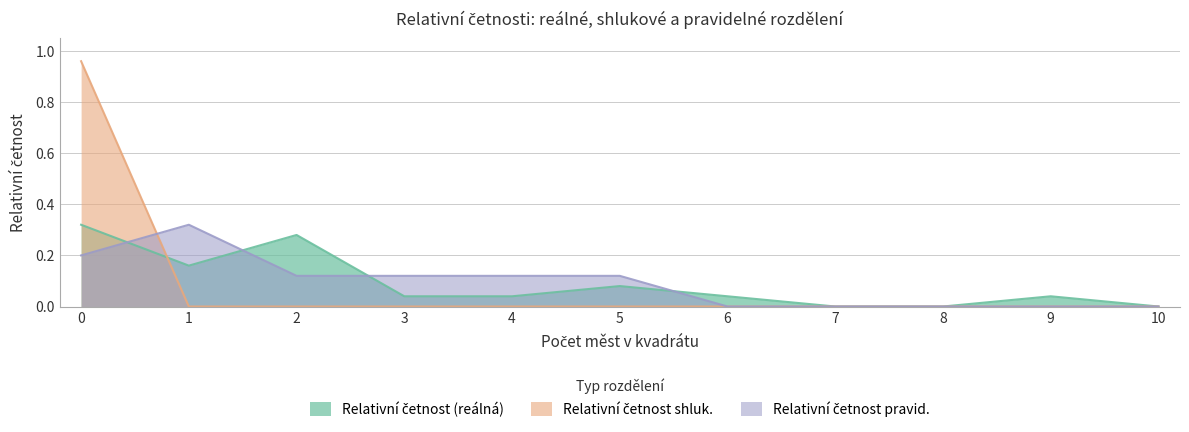

True or false: Relativní četnost (reálná) and Relativní četnost shluk. intersect in this chart.

True